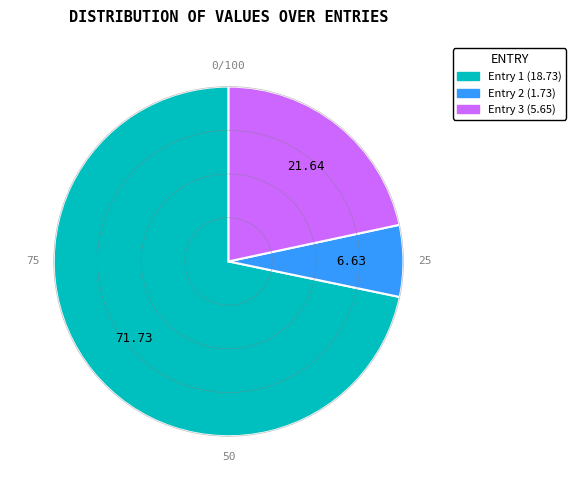

Is there a majority slice in this chart?

Yes